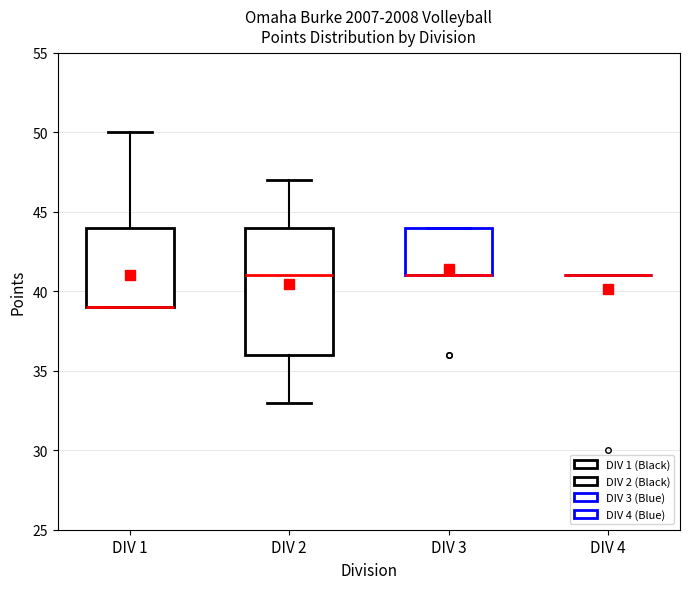

Reading left to right, transcribe this box plot: for each box, give where its median line is, the range the box spans, and where its two whiskers end, as read against the y-axis. The values are not printed on the chart, so give them approximately, as read against the axis.

DIV 1: median 39 (drawn on the box's lower edge), box 39 to 44, whiskers 39 to 50
DIV 2: median 41, box 36 to 44, whiskers 33 to 47
DIV 3: median 41 (drawn on the box's lower edge), box 41 to 44, whiskers 41 to 44
DIV 4: box collapsed to a line at 41, whiskers 41 to 41